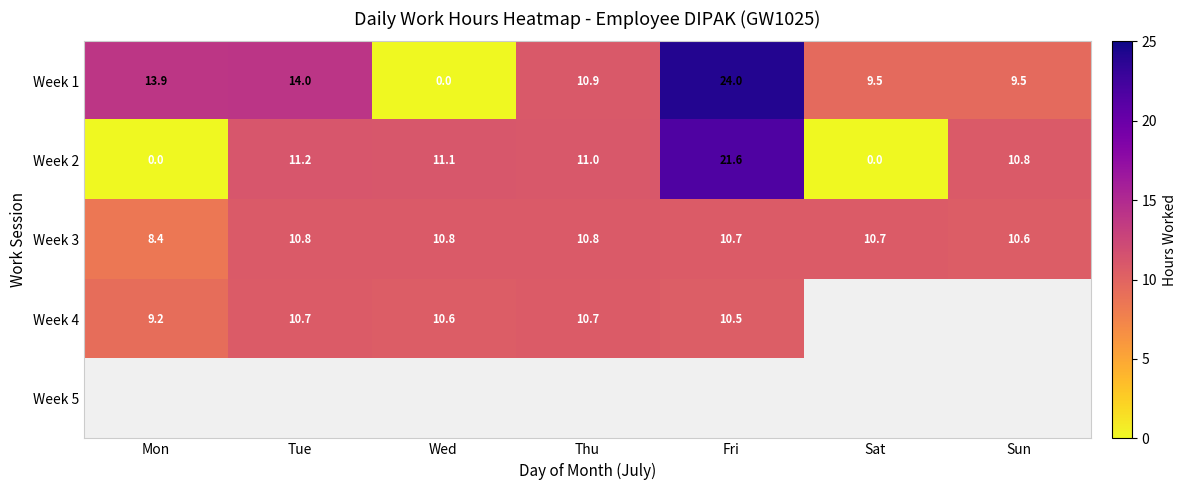

True or false: Week 2 has a value of 10.8 at Sun.

True